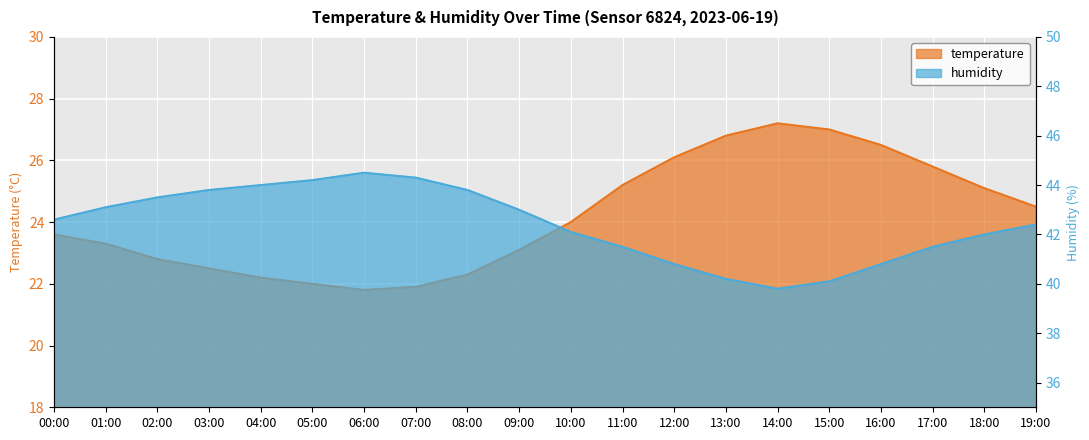

What is the sum of all temperature values?

483.7